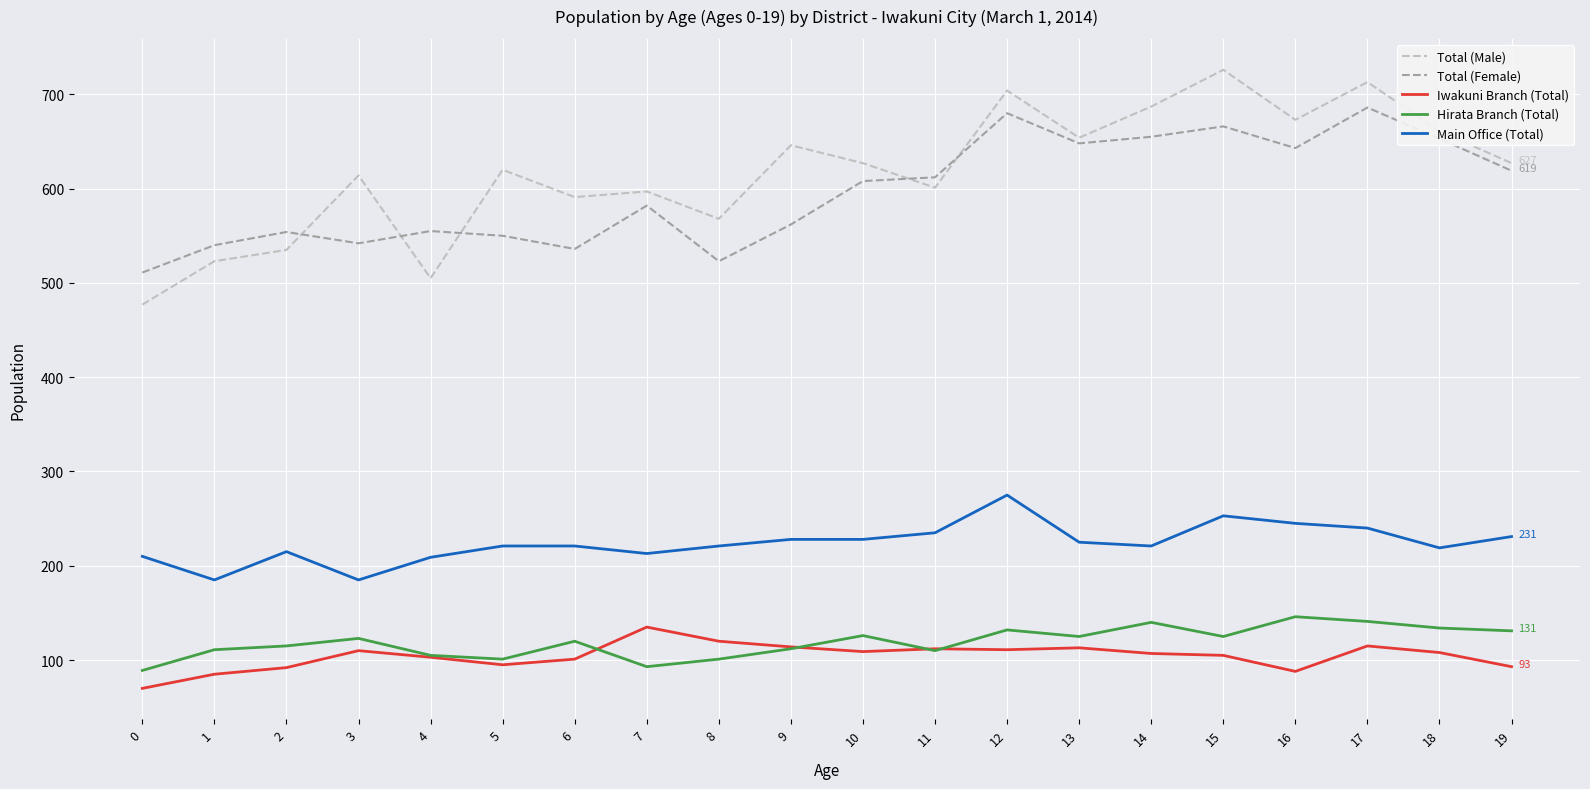

True or false: Main Office (Total) has more than 2 points higher than both neighbors.

True